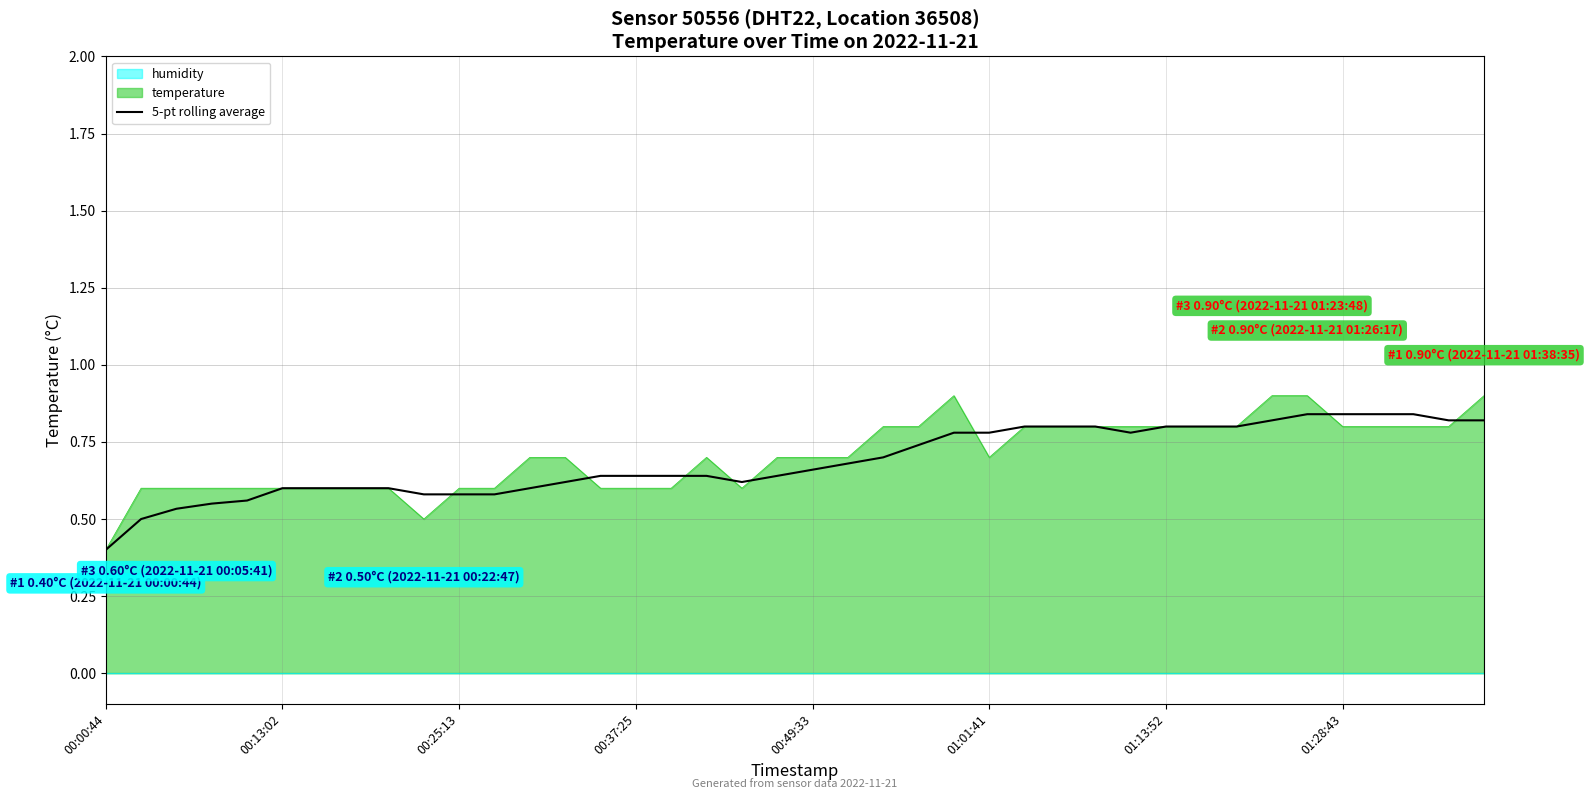

What is the difference between the second highest and minimum values?

0.4